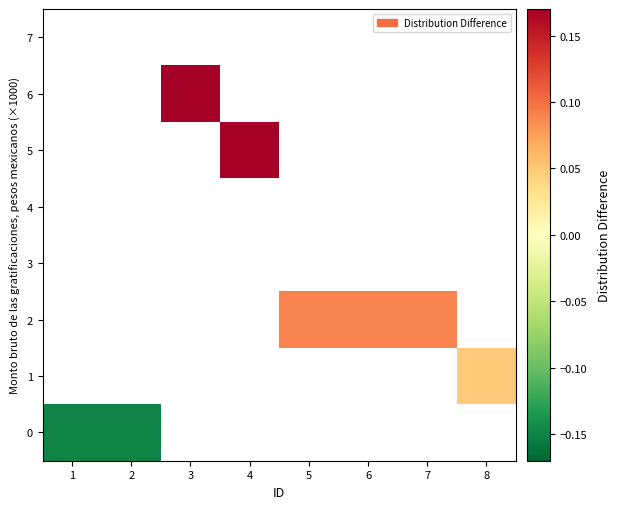

List the labels in order of 7 value, largest first.

1, 2, 3, 4, 5, 6, 7, 8